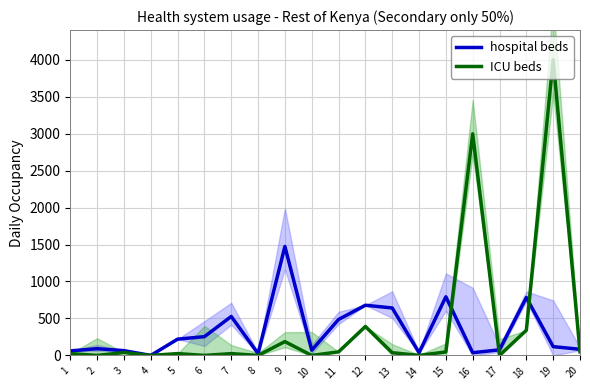

What is the total value across all series at 11?

534.4